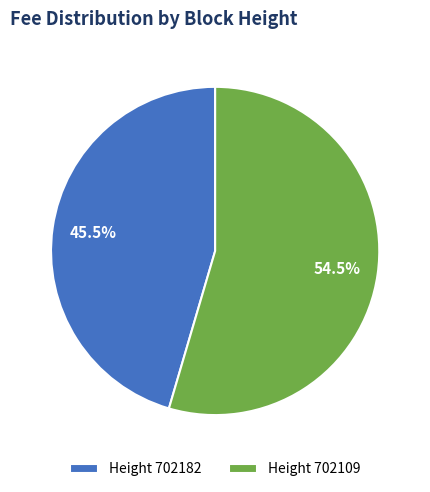

Rank the categories by value from highest to lowest.

Height 702109, Height 702182